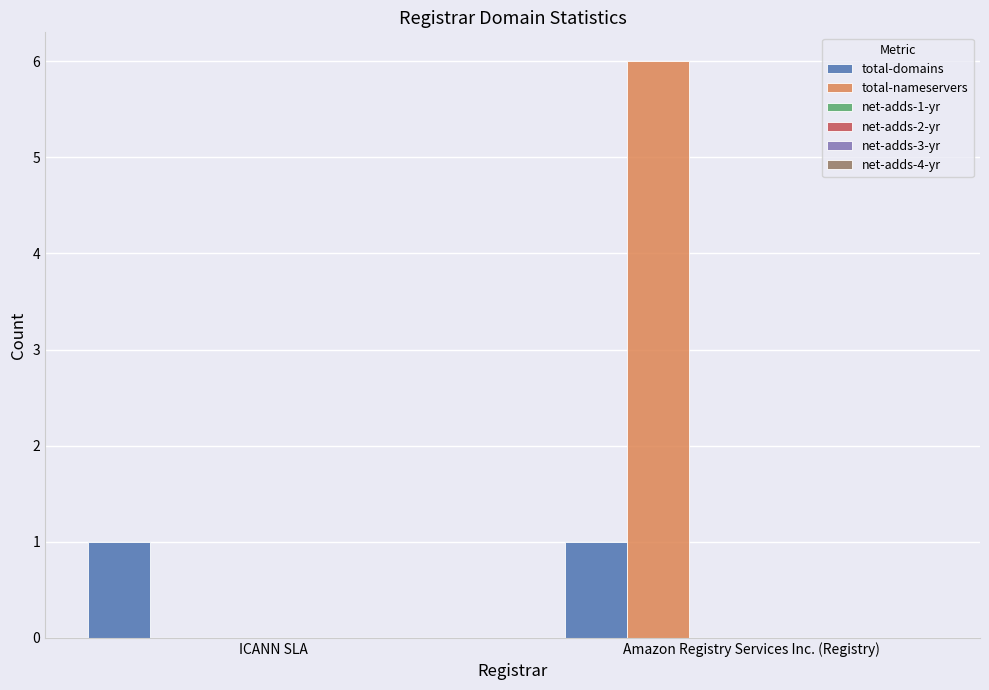

What is the sum of all total-nameservers values?

6